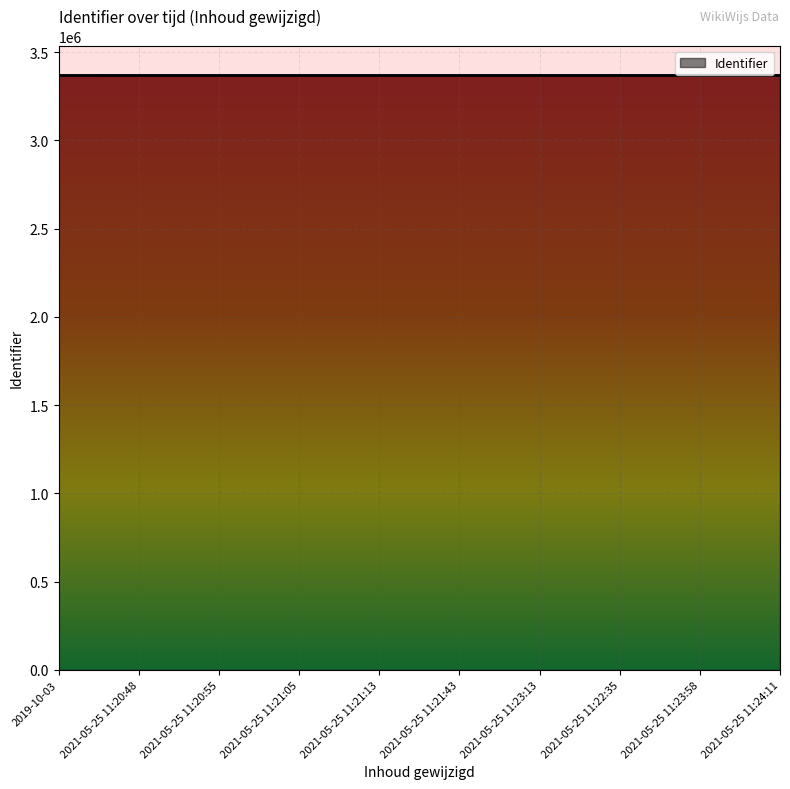

What is the maximum value shown in the chart?

3367371